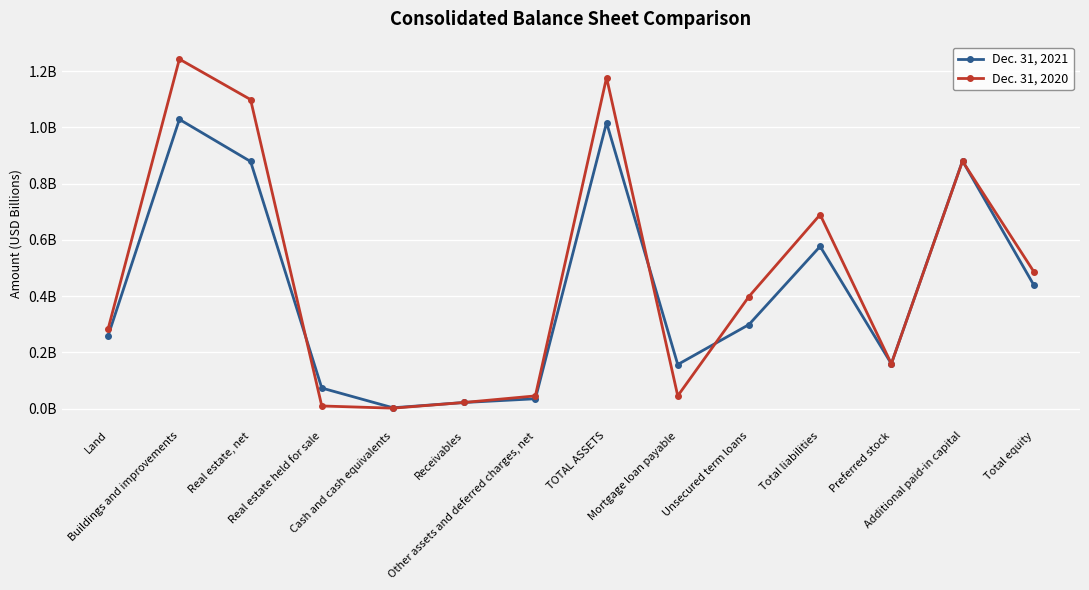

What is the difference between the highest and lowest values at Real estate held for sale?

0.1